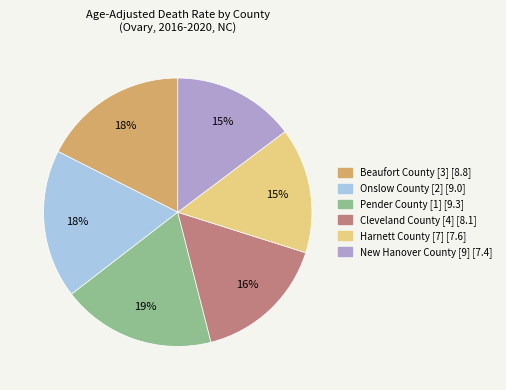

What is the largest slice in the pie chart?

Pender County [1]